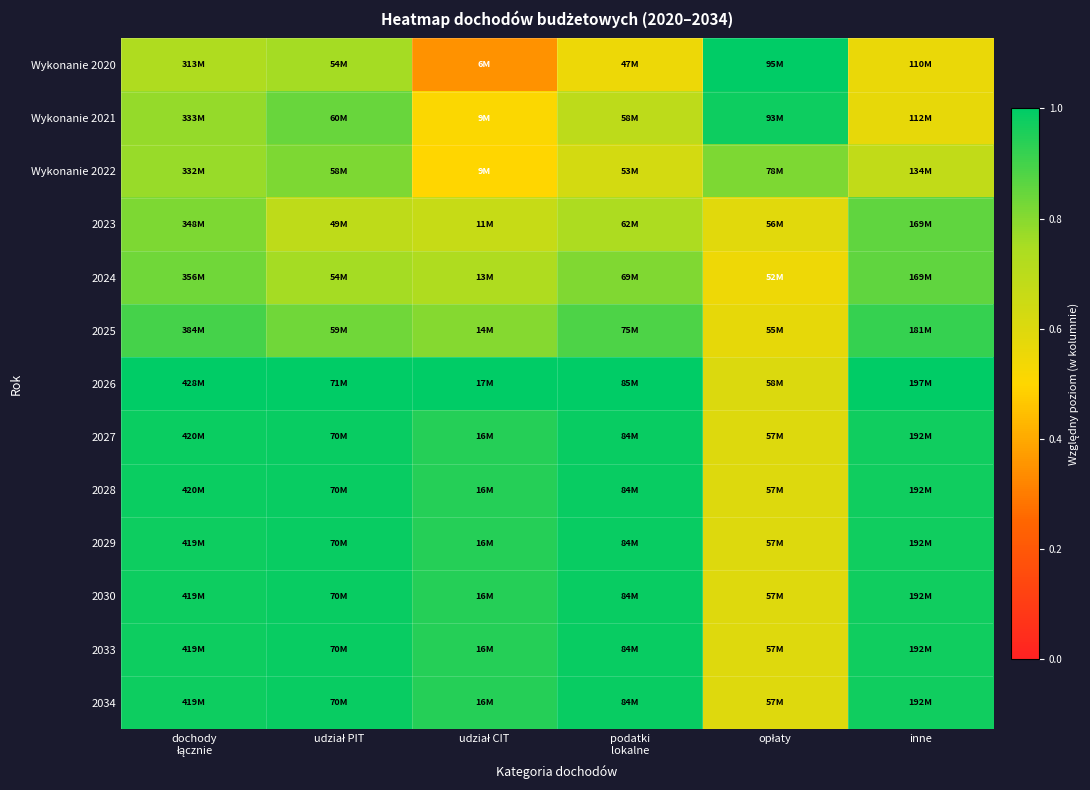

Reading left to right, transcribe all the data shown in this chart.

Wykonanie 2020: dochody
łącznie=0.7	udział PIT=0.8	udział CIT=0.4	podatki
lokalne=0.6	opłaty=1.0	inne=0.6
Wykonanie 2021: dochody
łącznie=0.8	udział PIT=0.8	udział CIT=0.5	podatki
lokalne=0.7	opłaty=1.0	inne=0.6
Wykonanie 2022: dochody
łącznie=0.8	udział PIT=0.8	udział CIT=0.5	podatki
lokalne=0.6	opłaty=0.8	inne=0.7
2023: dochody
łącznie=0.8	udział PIT=0.7	udział CIT=0.7	podatki
lokalne=0.7	opłaty=0.6	inne=0.9
2024: dochody
łącznie=0.8	udział PIT=0.8	udział CIT=0.7	podatki
lokalne=0.8	opłaty=0.5	inne=0.9
2025: dochody
łącznie=0.9	udział PIT=0.8	udział CIT=0.8	podatki
lokalne=0.9	opłaty=0.6	inne=0.9
2026: dochody
łącznie=1.0	udział PIT=1.0	udział CIT=1.0	podatki
lokalne=1.0	opłaty=0.6	inne=1.0
2027: dochody
łącznie=1.0	udział PIT=1.0	udział CIT=0.9	podatki
lokalne=1.0	opłaty=0.6	inne=1.0
2028: dochody
łącznie=1.0	udział PIT=1.0	udział CIT=0.9	podatki
lokalne=1.0	opłaty=0.6	inne=1.0
2029: dochody
łącznie=1.0	udział PIT=1.0	udział CIT=0.9	podatki
lokalne=1.0	opłaty=0.6	inne=1.0
2030: dochody
łącznie=1.0	udział PIT=1.0	udział CIT=0.9	podatki
lokalne=1.0	opłaty=0.6	inne=1.0
2033: dochody
łącznie=1.0	udział PIT=1.0	udział CIT=0.9	podatki
lokalne=1.0	opłaty=0.6	inne=1.0
2034: dochody
łącznie=1.0	udział PIT=1.0	udział CIT=0.9	podatki
lokalne=1.0	opłaty=0.6	inne=1.0